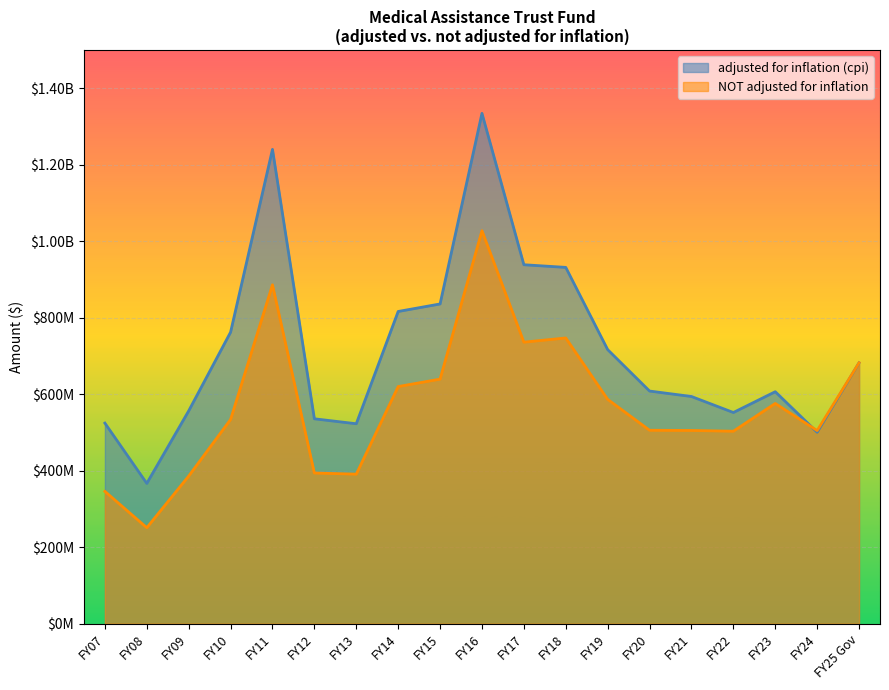

Reading left to right, extract all data points from this chart.

adjusted for inflation (cpi): 524479735	366865472	556391384	762220564	1240199928	535749050	522799635	816362072	836022095	1334390727	938565453	931636547	716635507	608291800	594053850	552194929	606531013	500574759	682202000
NOT adjusted for inflation: 346000000	251000000	386000000	534000000	886101088	394025000	390981556	620025000	639500000	1027500000	736154225	747100000	586600000	505785000	505252764	503295075	575899100	505000000	682202000